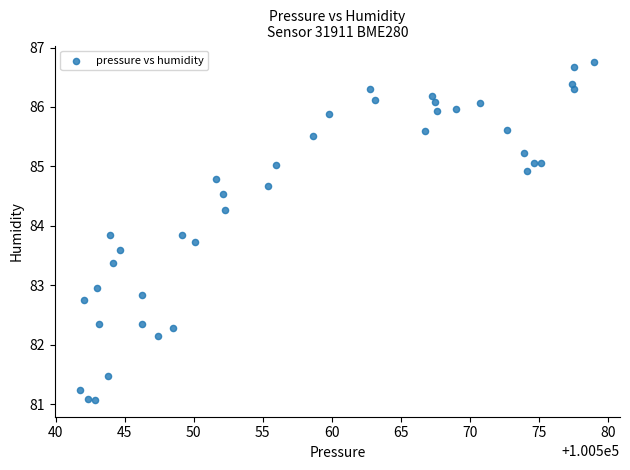

What is the range of Y values (max minus min)?

5.7